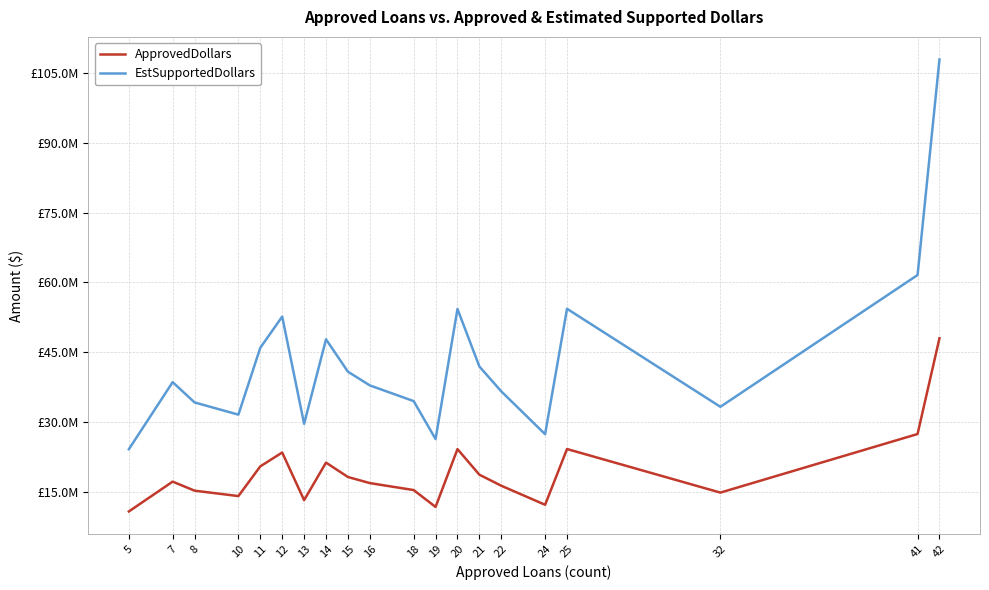

What is the sum of all ApprovedDollars values?

382422000